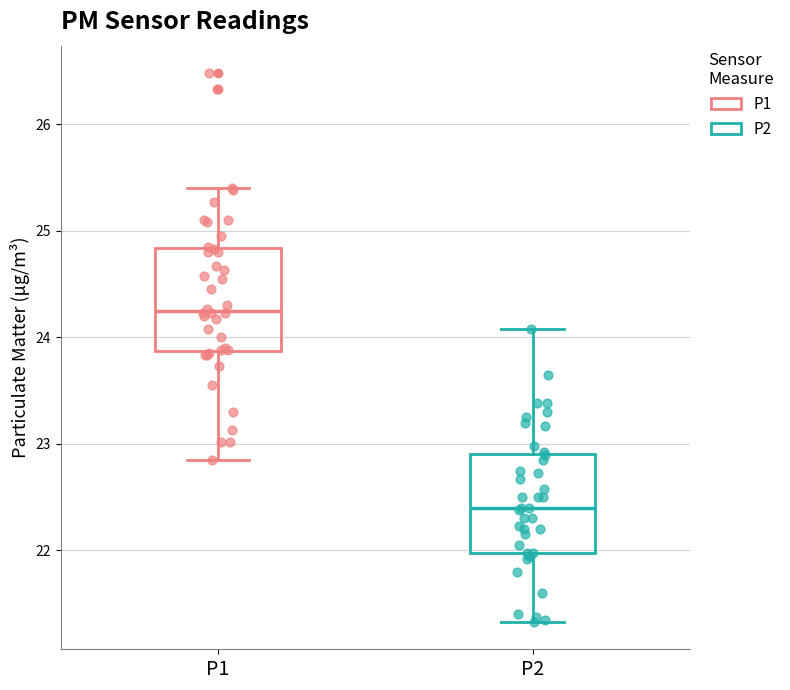

Which box's median line is the lowest?

P2